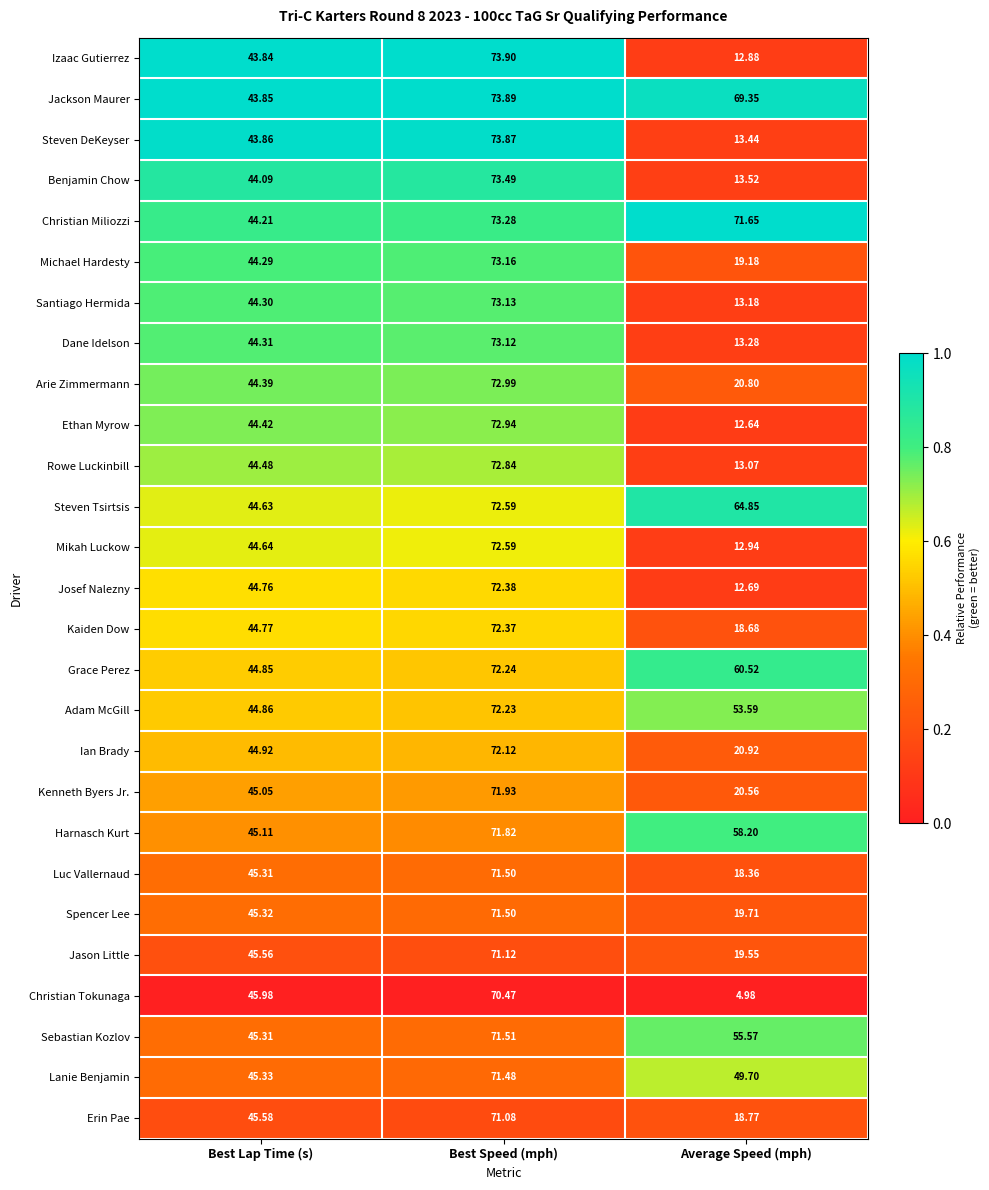

Between Best Lap Time (s) and Best Speed (mph), which series saw the biggest shift?

Izaac Gutierrez